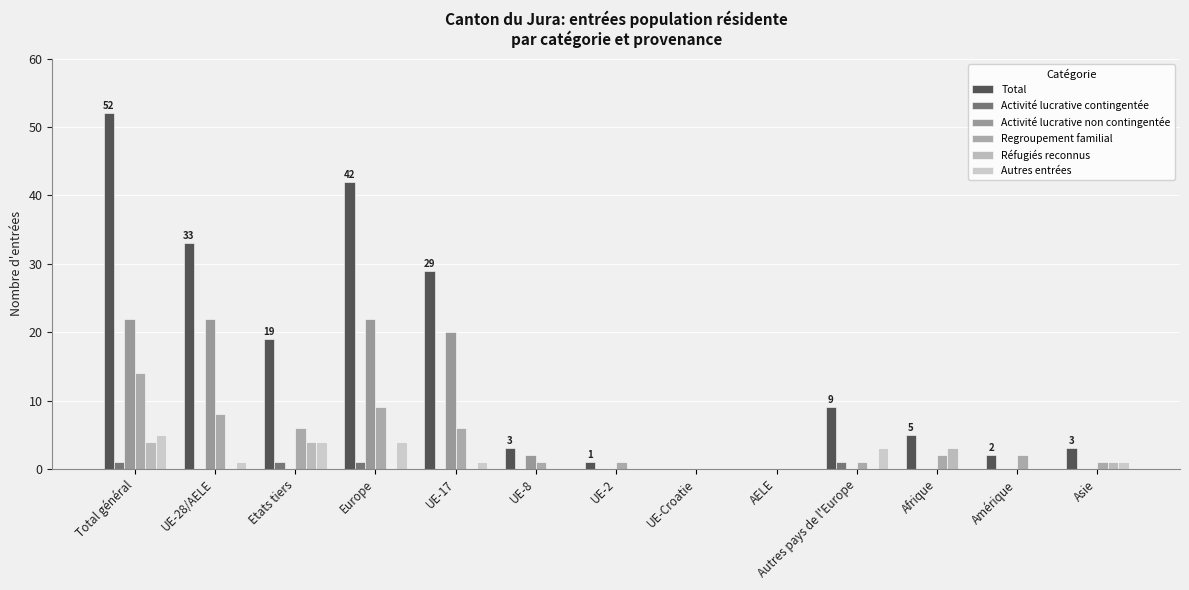

Is it true that Autres entrées equals 2 at Asie?

False